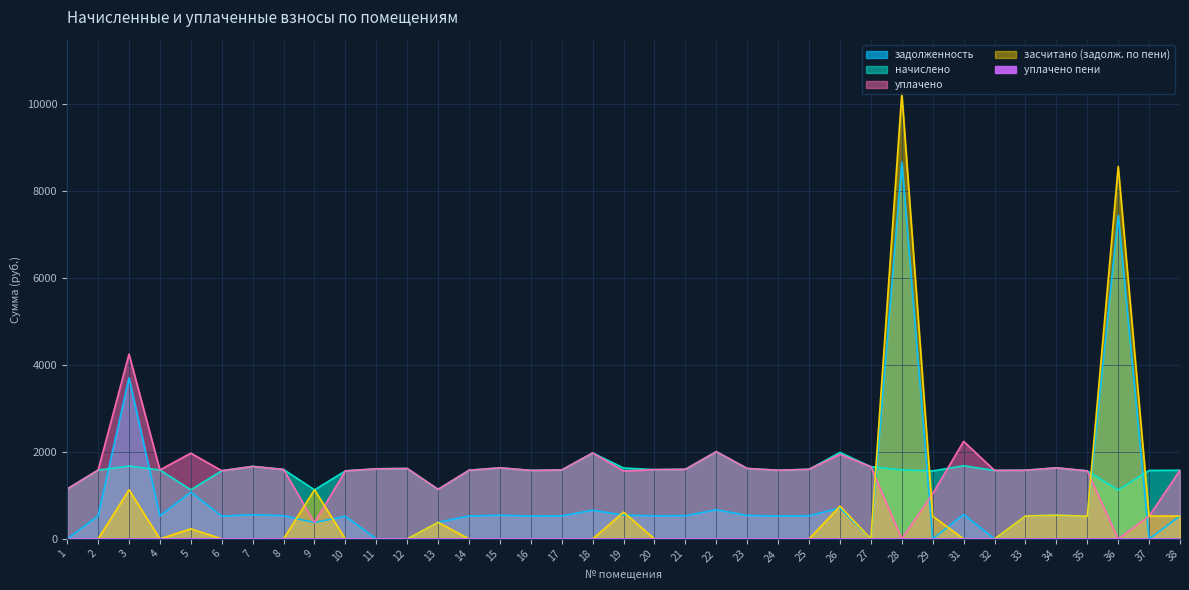

True or false: начислено and уплачено intersect in this chart.

True